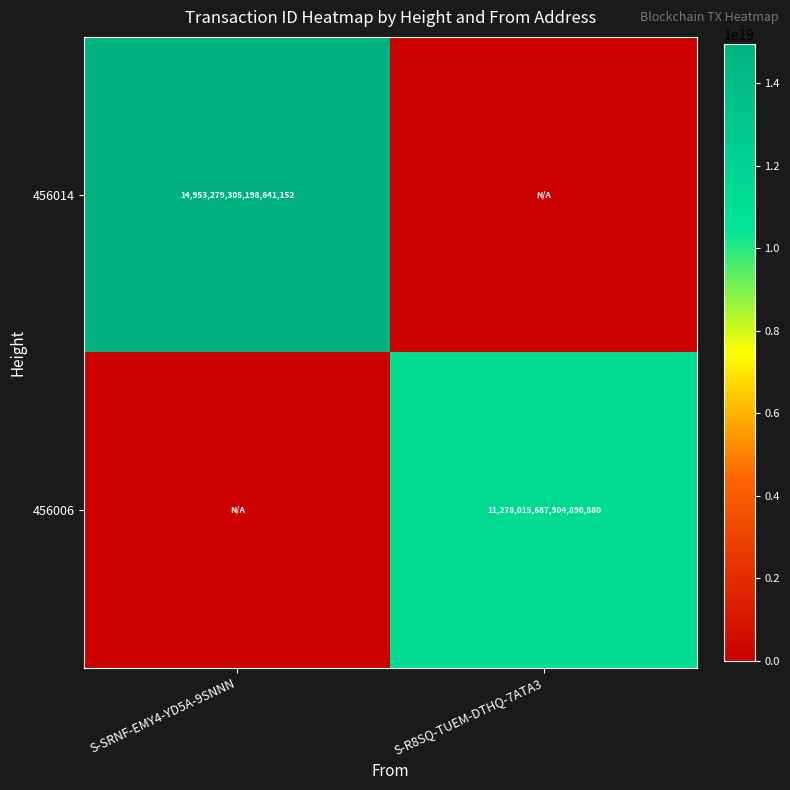

Is it true that 456006 equals 19801236534876270592 at S-R8SQ-TUEM-DTHQ-7ATA3?

False